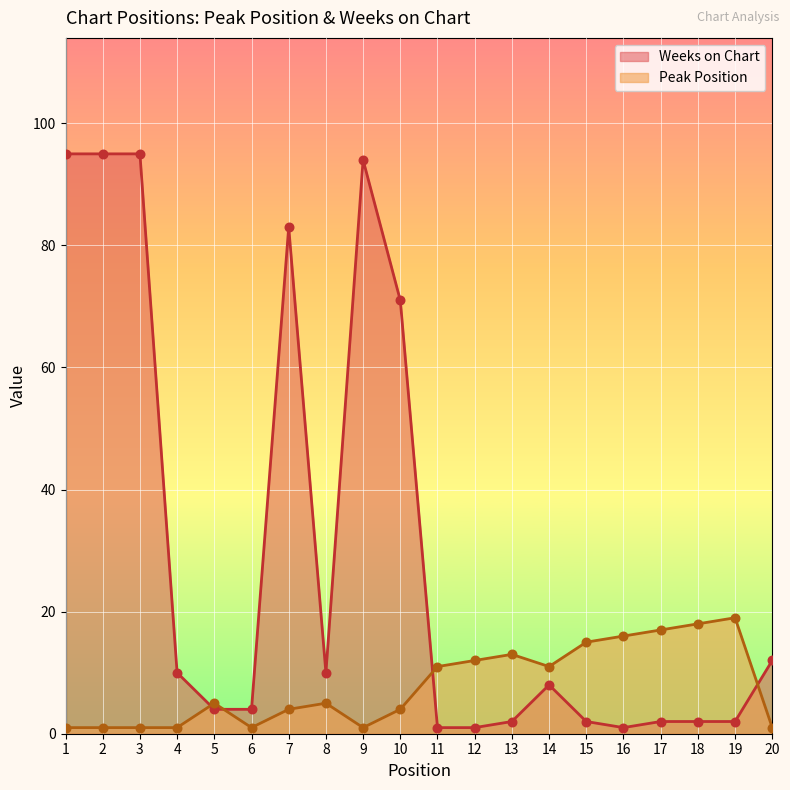

Which series contains the highest Y value?

Weeks on Chart